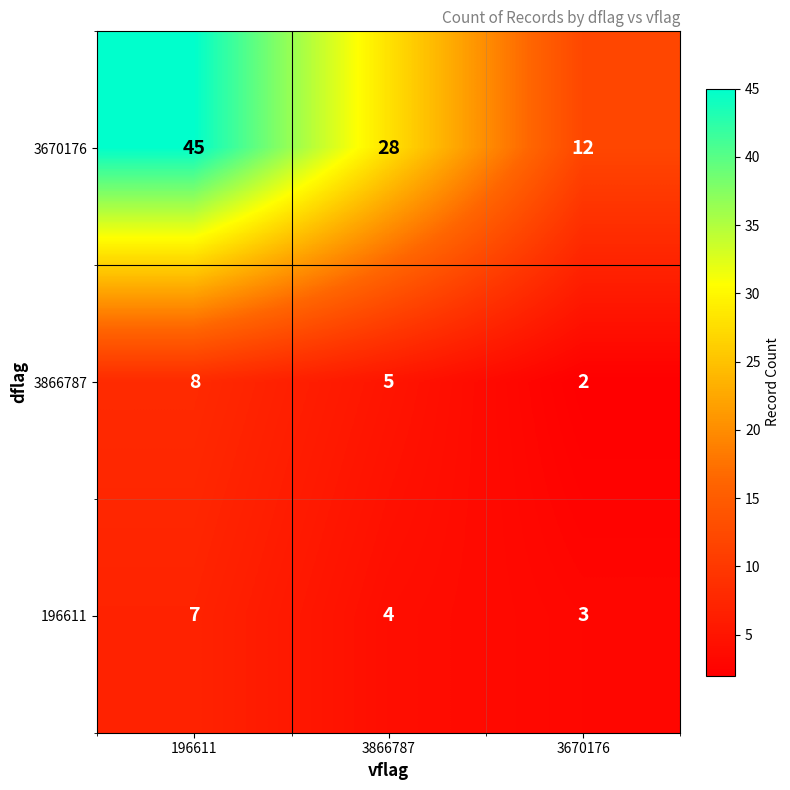

What is the spread (max minus min) of values at 196611?

38